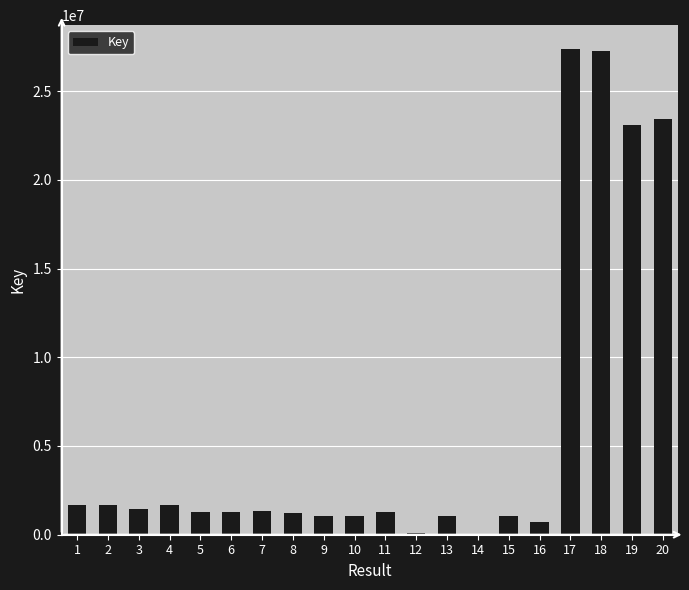

What is the greatest value displayed?

27345104